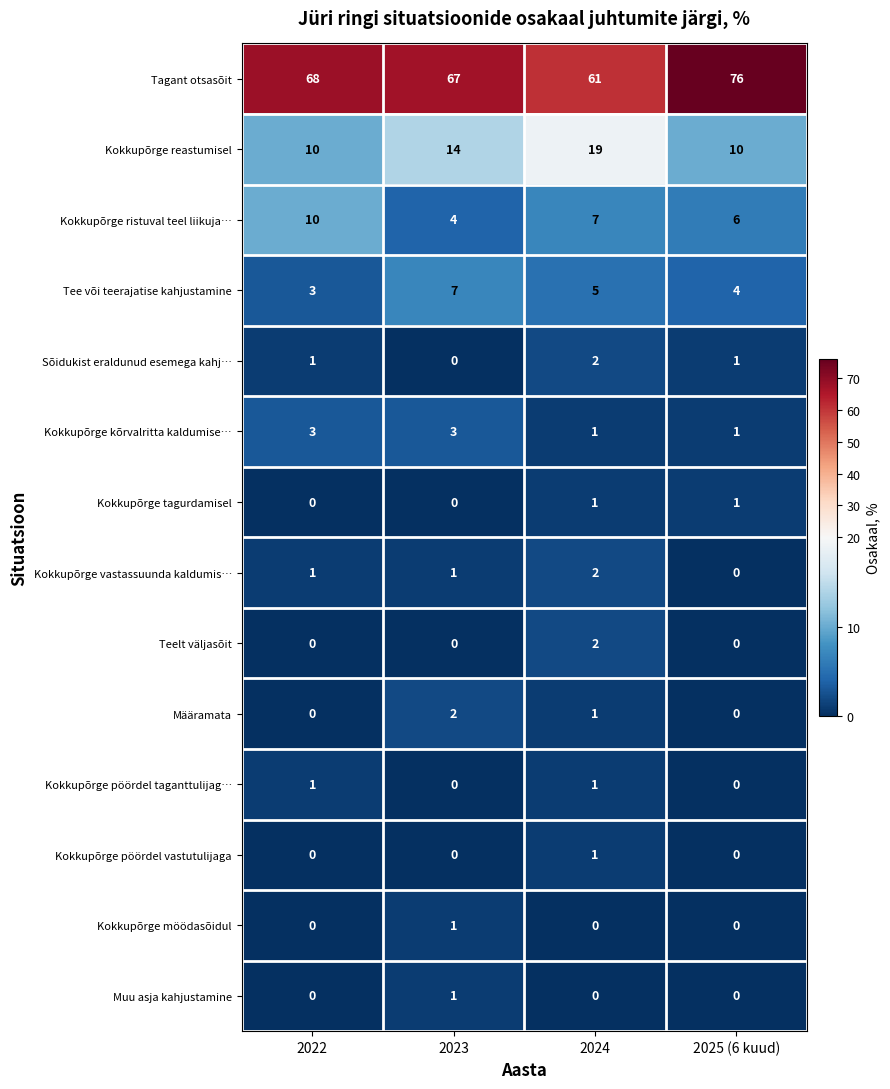

What is the spread (max minus min) of values at 2023?

67